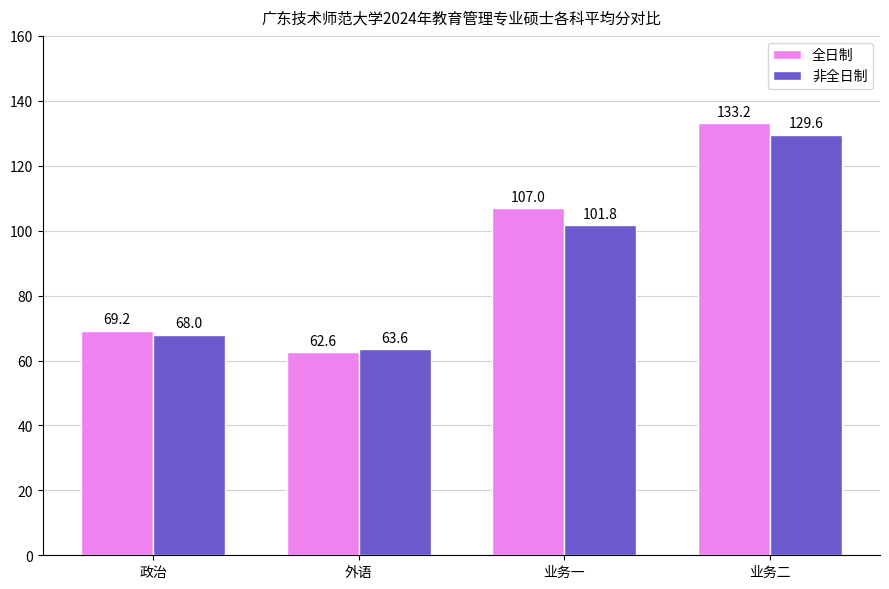

How many series are shown in this chart?

2